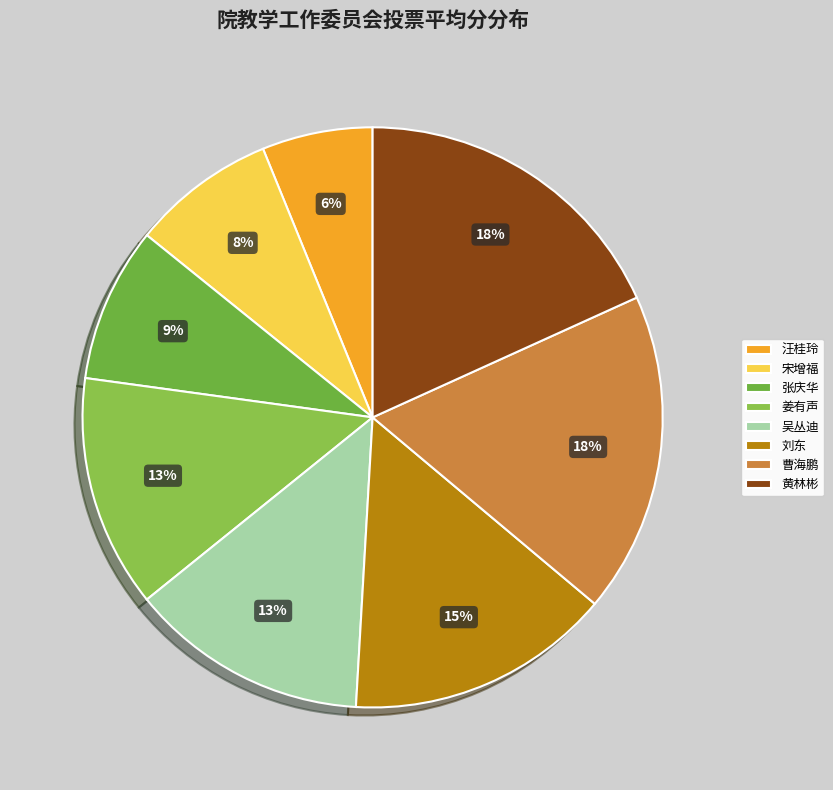

True or false: 吴丛迪 accounts for 24% of the total.

False